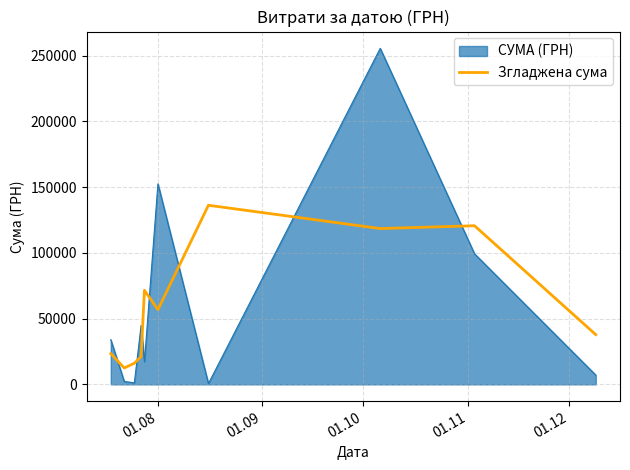

What is the greatest value displayed?

255550.2